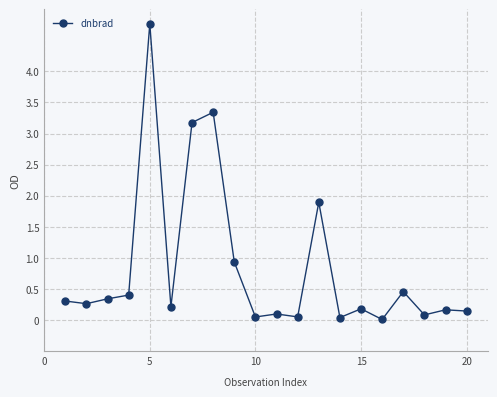

What is the difference between the second highest and second lowest values?

3.3